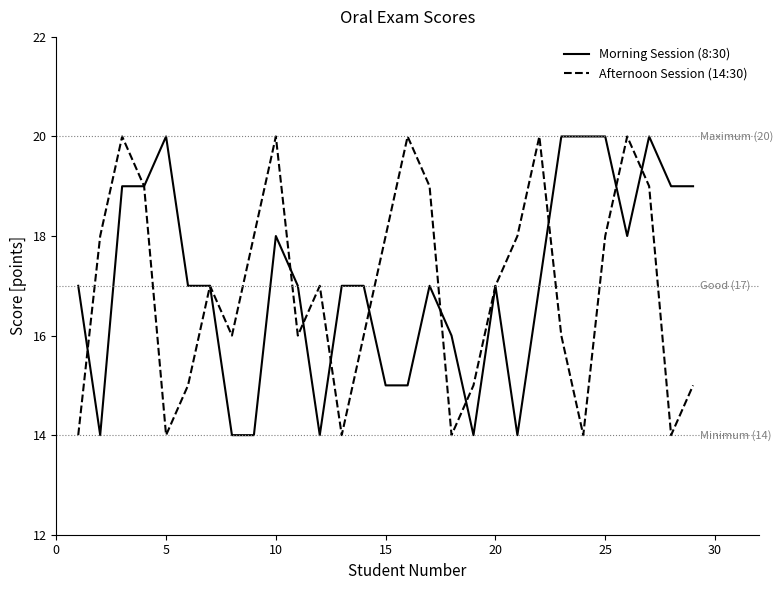

Which series ends up on top after the final intersection of Afternoon Session (14:30) and Morning Session (8:30)?

Morning Session (8:30)